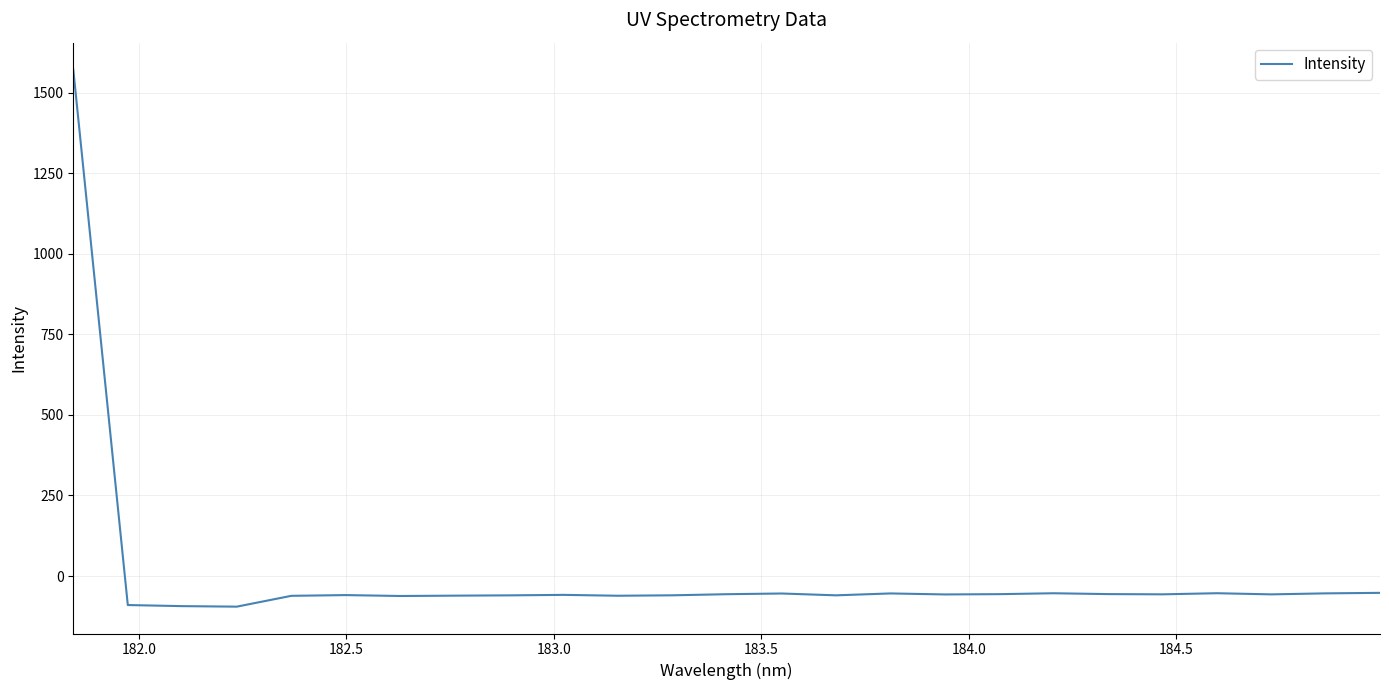

What is the maximum value shown in the chart?

1571.5